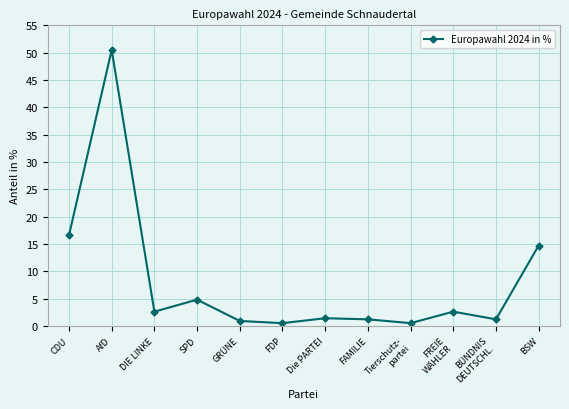

Where does the data first go above 2?

CDU